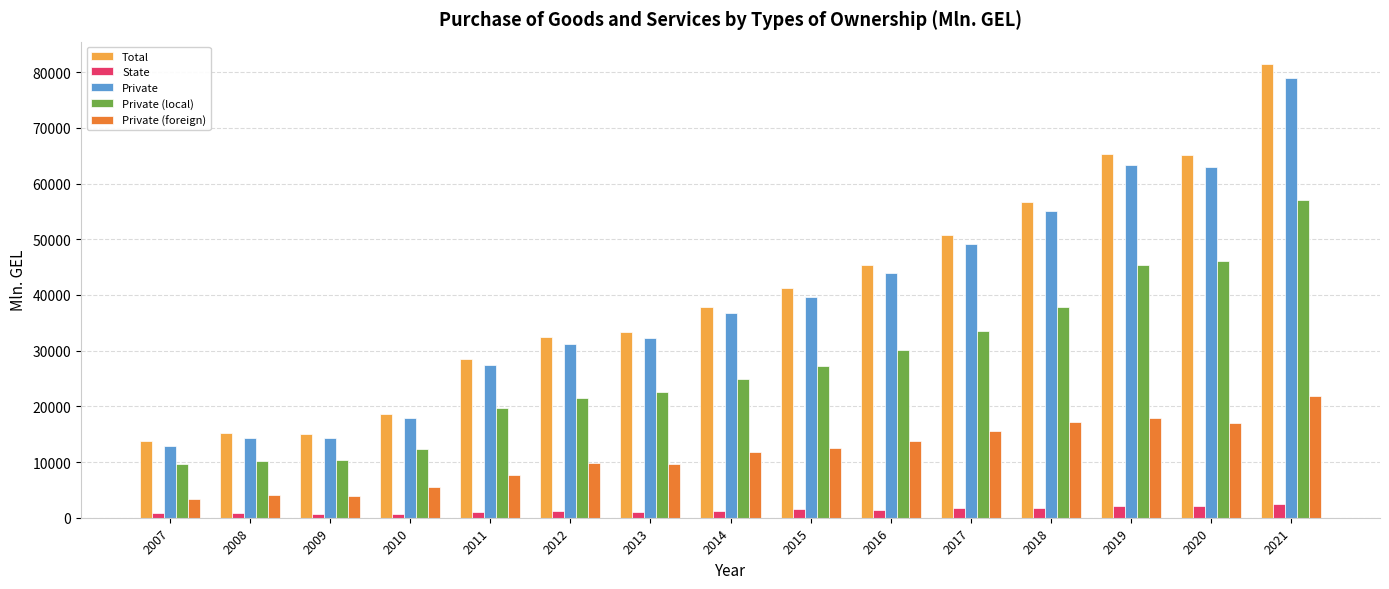

What is the difference between the Private (local) values at 2015 and 2016?

2984.9